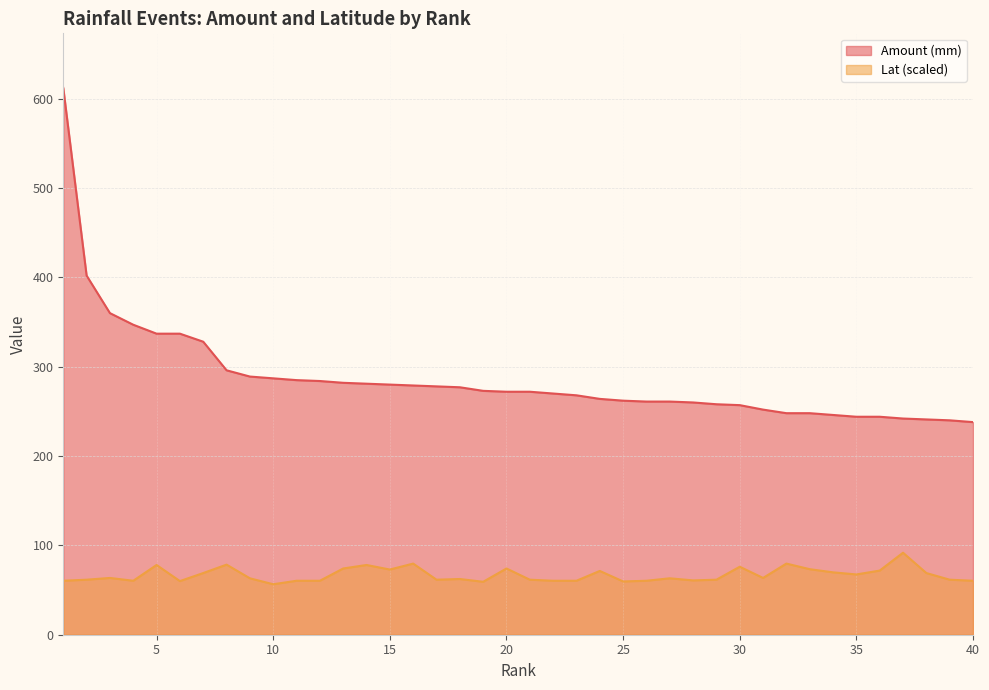

True or false: Amount (mm) has more than 0 interior local peaks.

False